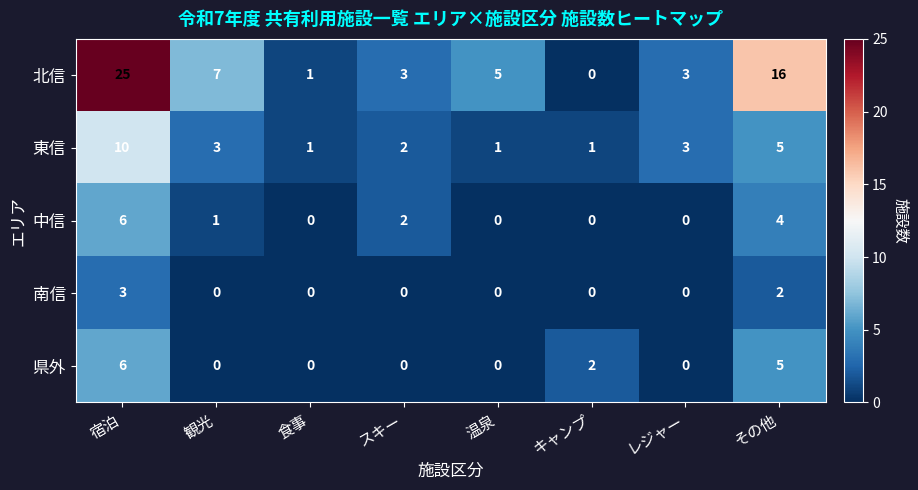

What is the difference between the highest and lowest values at キャンプ?

2